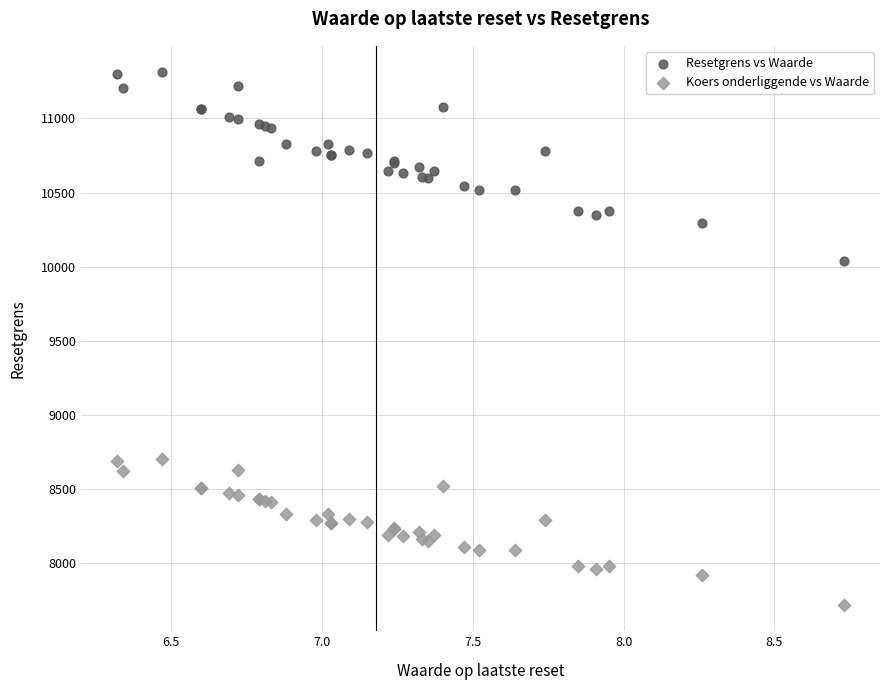

What are all the series names shown in the legend?

Resetgrens vs Waarde, Koers onderliggende vs Waarde